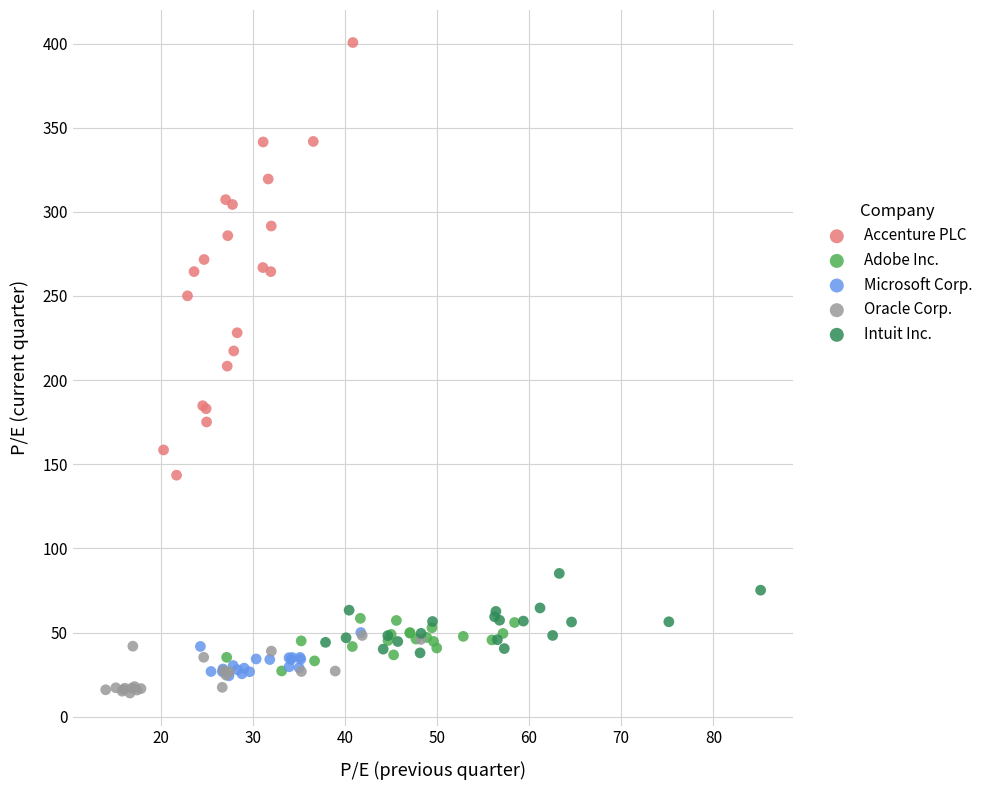

Which series has the widest spread of Y values?

Accenture PLC